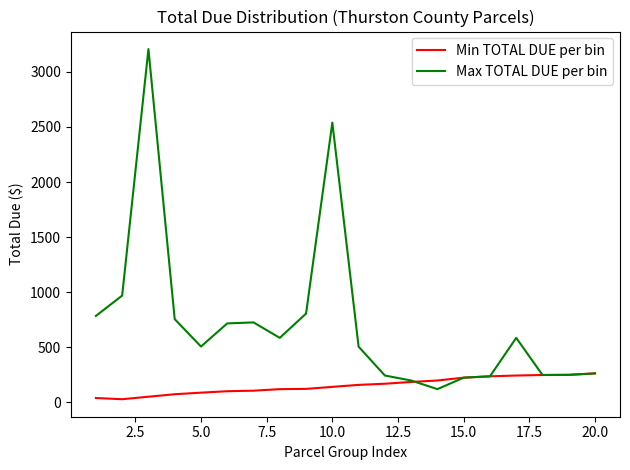

Rank the series by their maximum value, from highest to lowest.

Max TOTAL DUE per bin, Min TOTAL DUE per bin